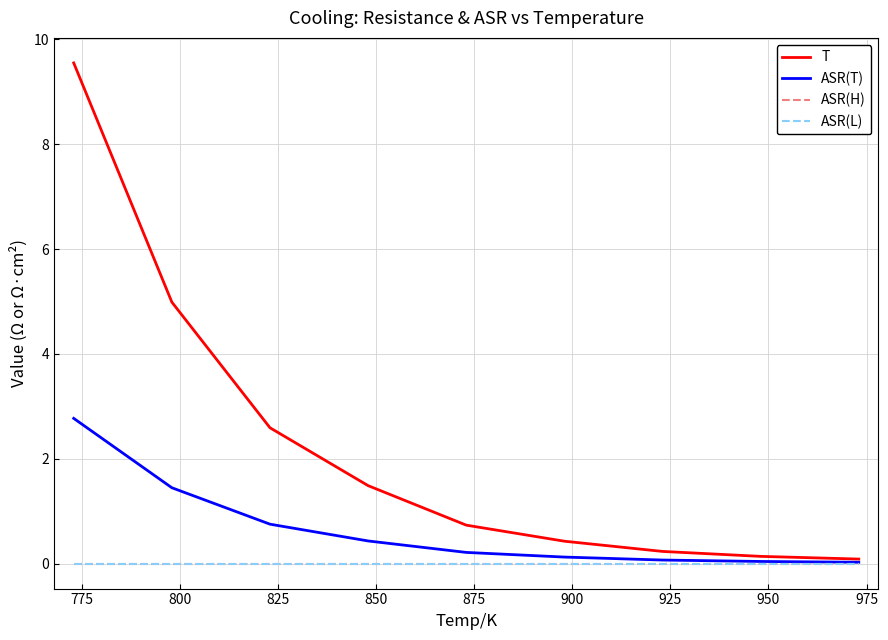

Does the chart display data point markers on the line(s)?

No